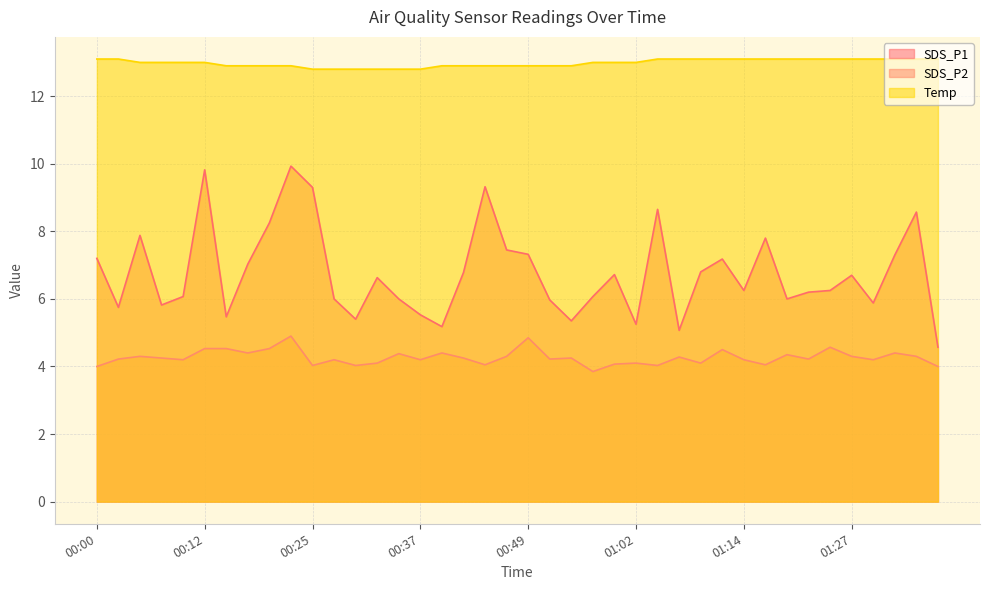

At which category does the chart reach its peak across all series?

00:00